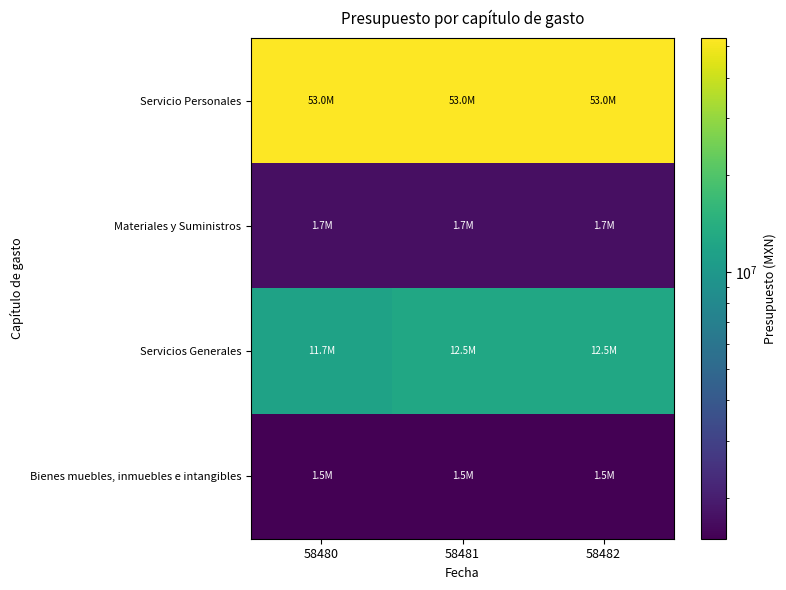

At which category does the chart reach its peak across all series?

58480